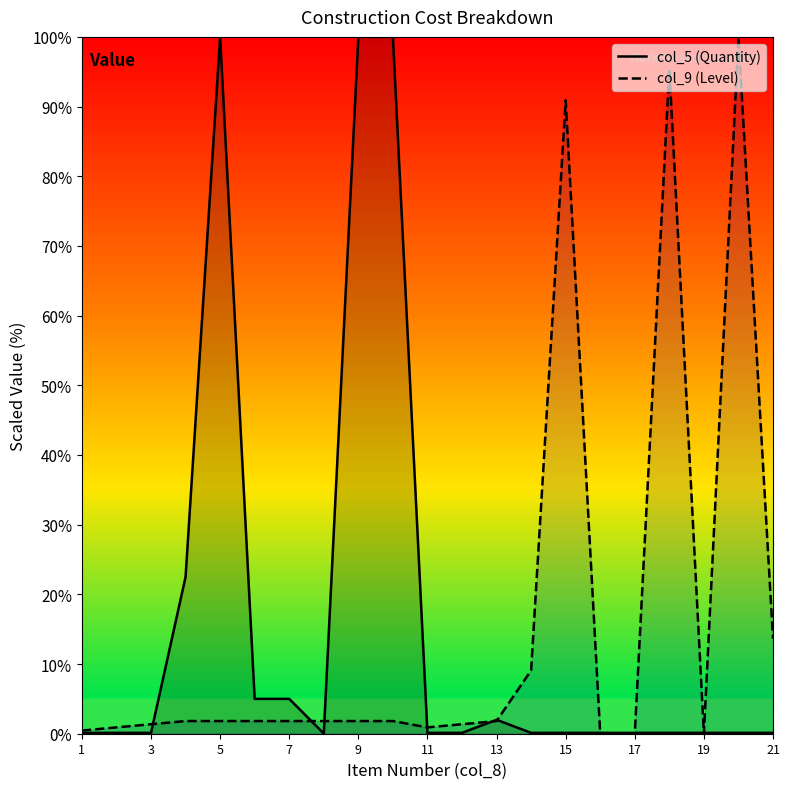

Is the value of col_9 line at 3 greater than the value of col_5 line at 7?

No